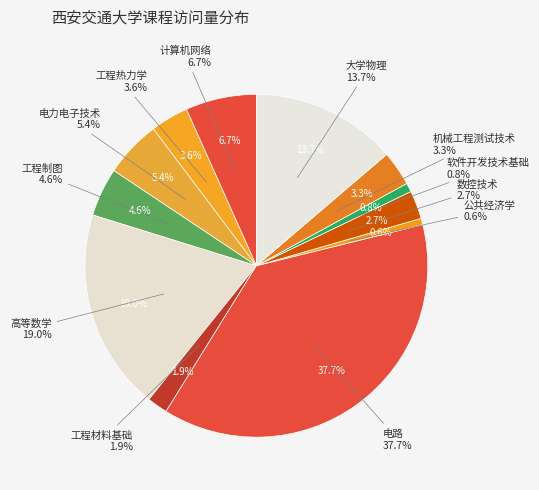

To the nearest percent, what is the combined percentage of 计算机网络 and 数控技术?

9%